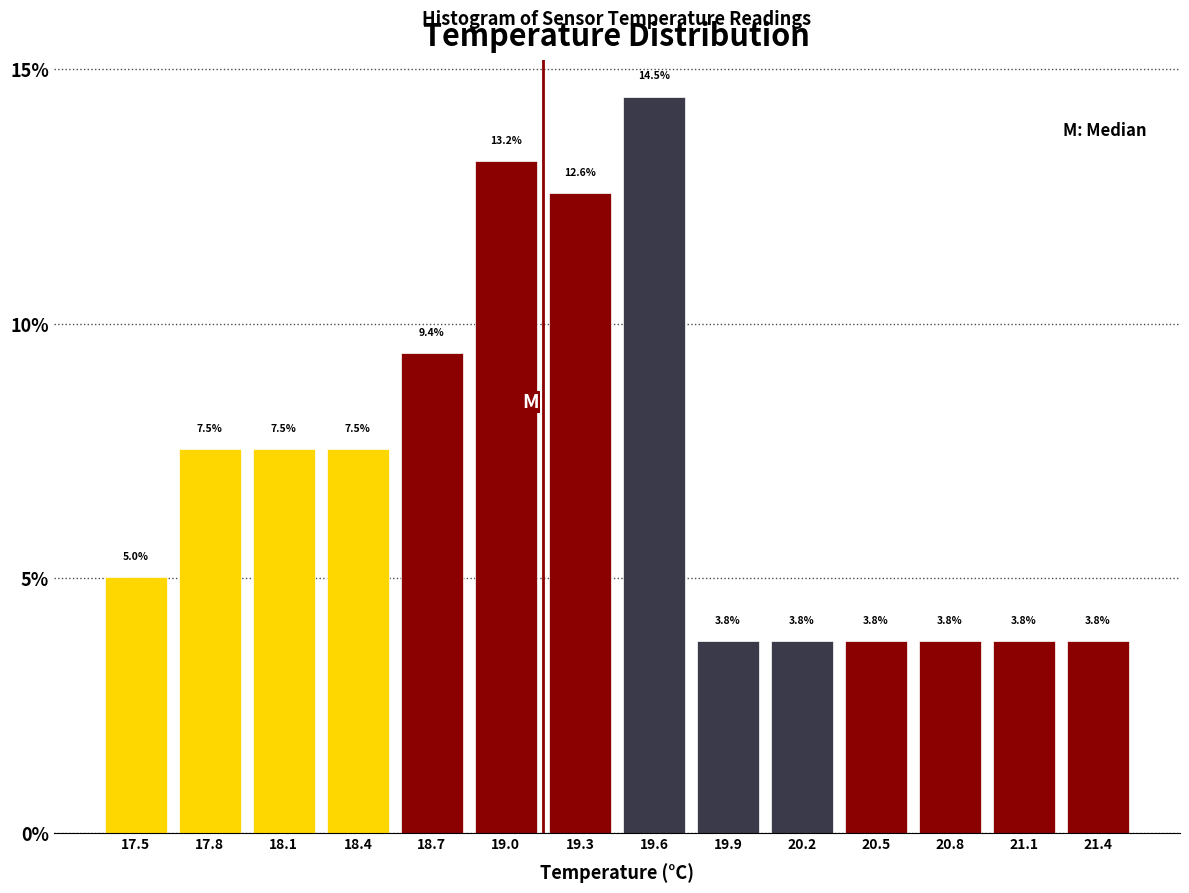

Reading left to right, transcribe this chart: for each bar, give the range it covers on the x-axis and its height.

17.35 to 17.65: 5.0
17.65 to 17.95: 7.5
17.95 to 18.25: 7.5
18.25 to 18.55: 7.5
18.55 to 18.85: 9.4
18.85 to 19.15: 13.2
19.15 to 19.45: 12.6
19.45 to 19.75: 14.5
19.75 to 20.05: 3.8
20.05 to 20.35: 3.8
20.35 to 20.65: 3.8
20.65 to 20.95: 3.8
20.95 to 21.25: 3.8
21.25 to 21.55: 3.8